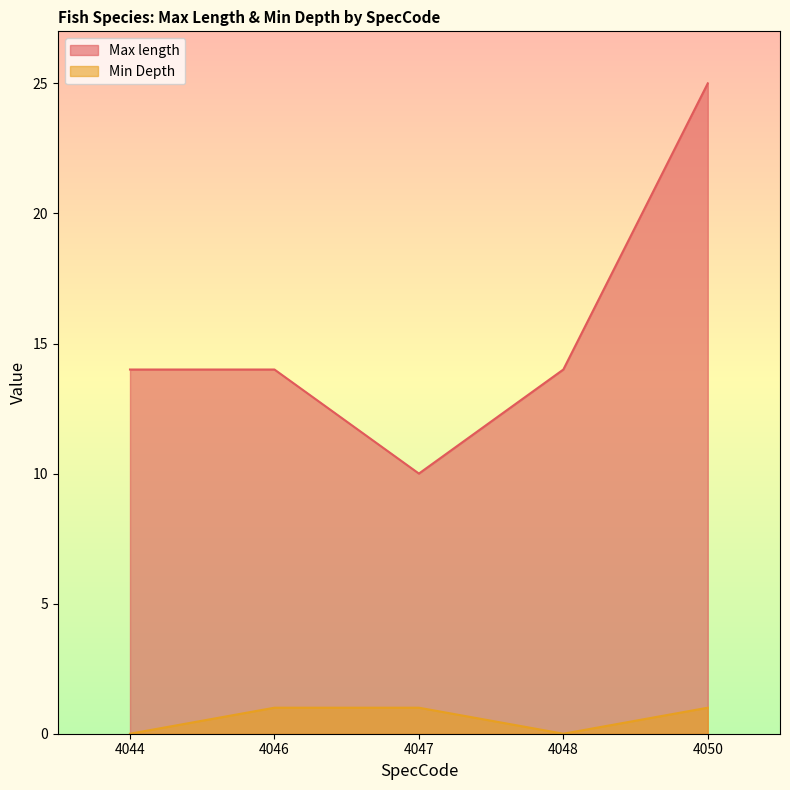

Count the Min Depth values in the range 0 to 1.

5